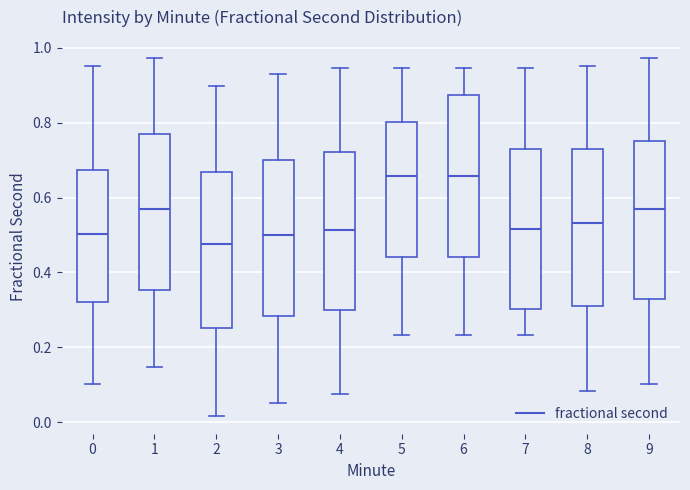

Where does the median line of the box at x = 2 sit on the y-axis? The values are not printed on the chart, so give them approximately, as read against the axis.

0.48